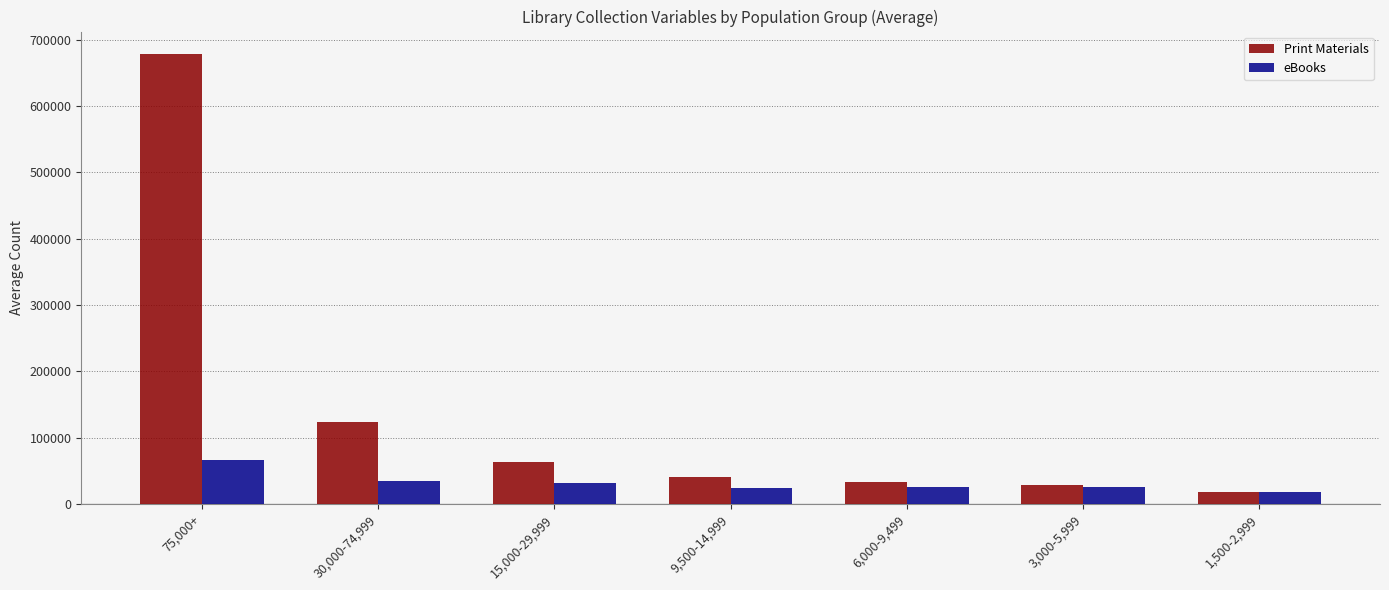

Which category has the highest value in the Print Materials series?

75,000+